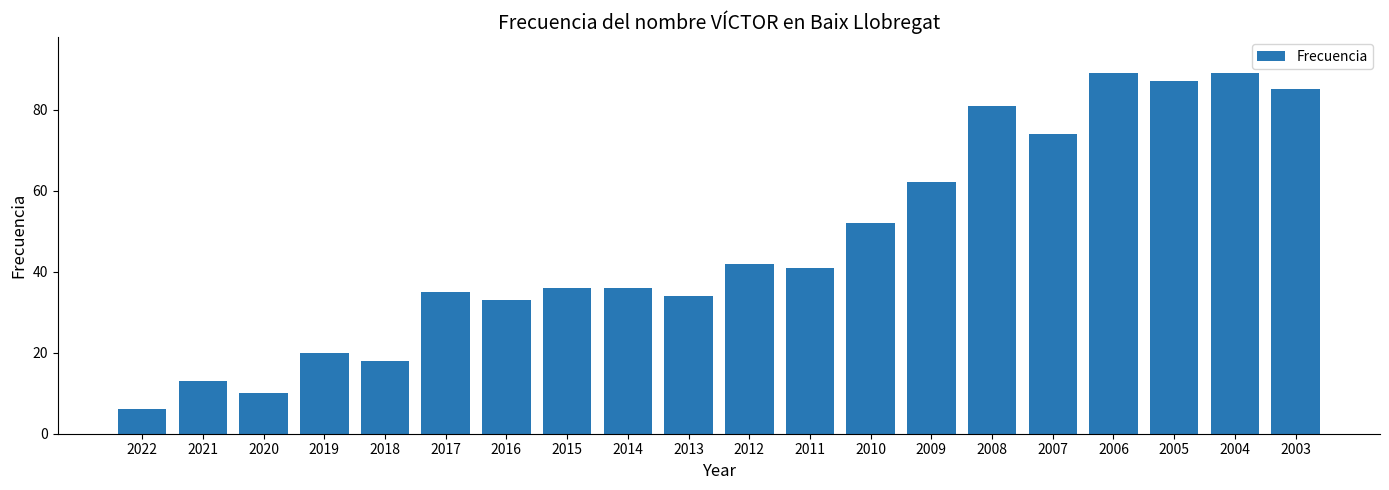

What is the change in value from 2013 to 2009?

+28